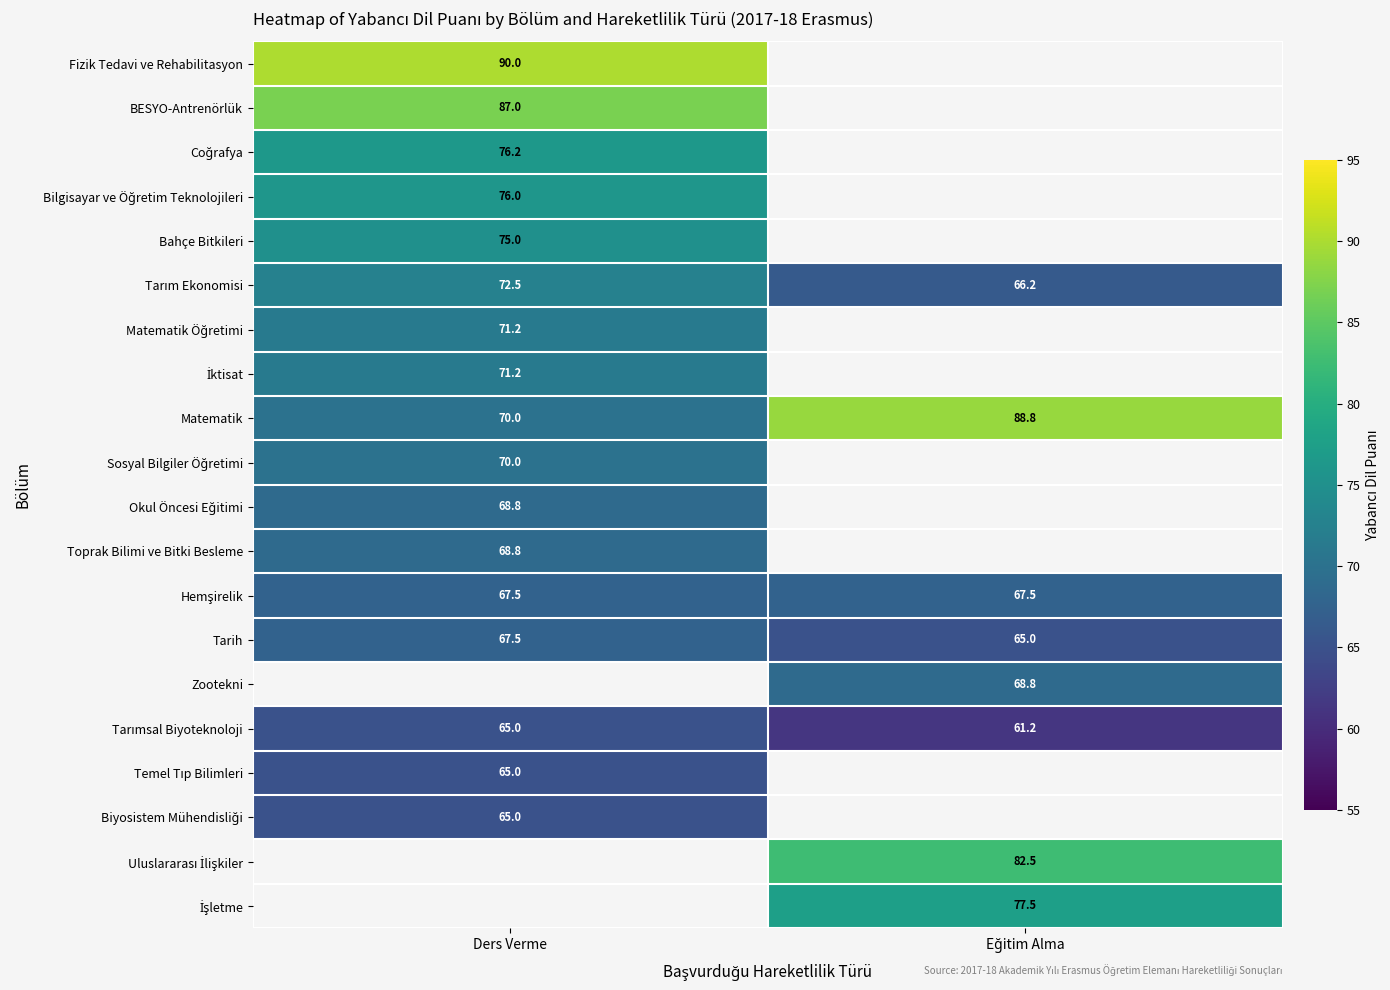

The BESYO-Antrenörlük series shows 87.0 at Ders Verme. True or false?

True